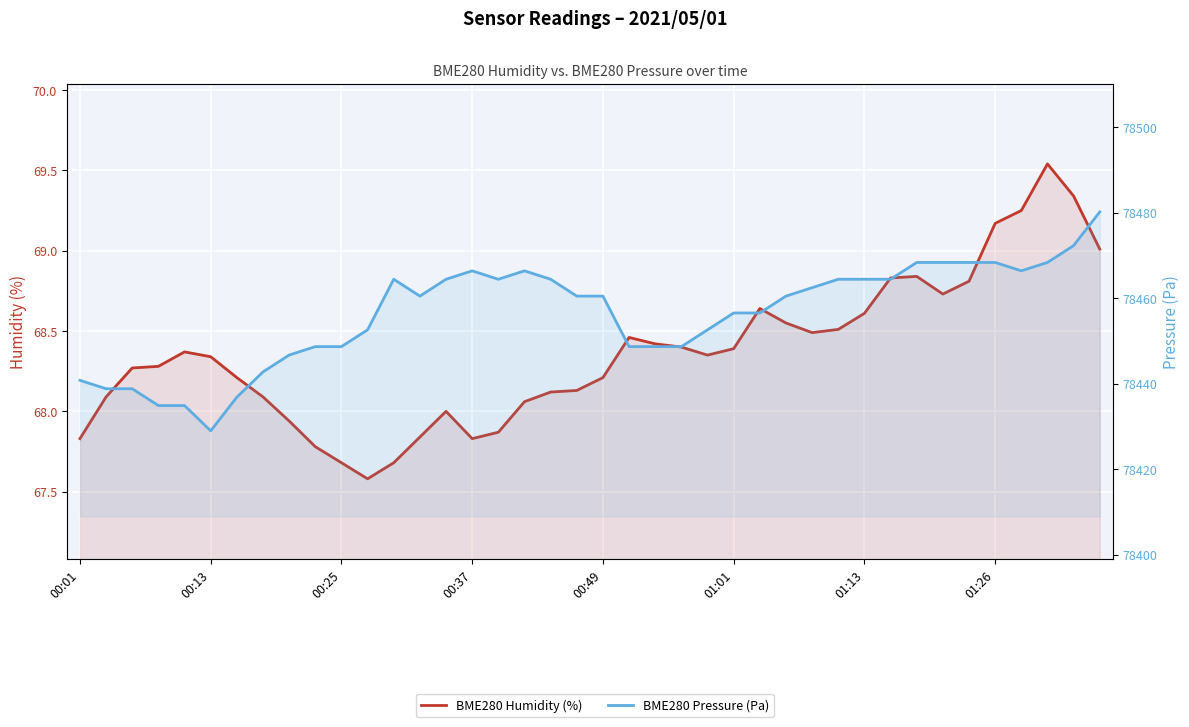

True or false: BME280 Pressure (Pa) and BME280 Humidity (%) cross at least once.

False